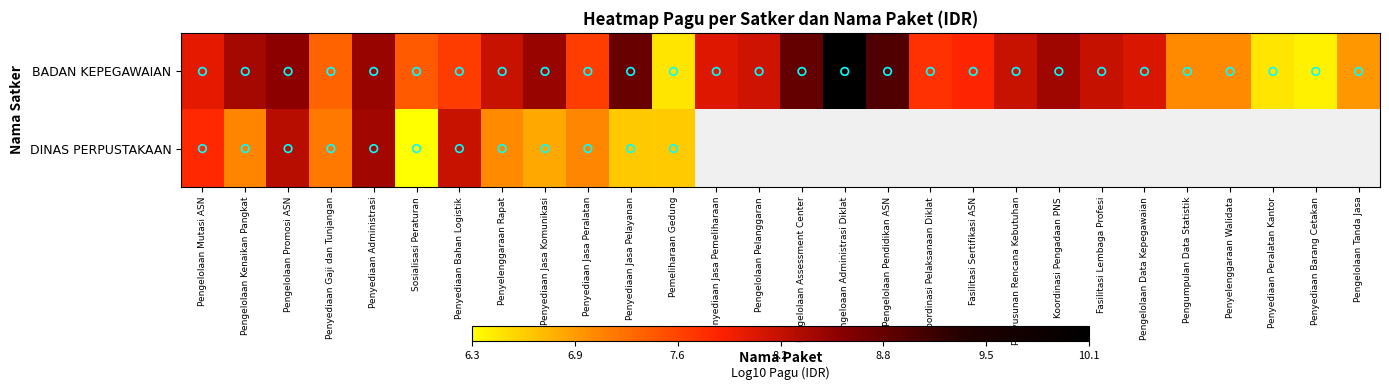

Rank the categories by BADAN KEPEGAWAIAN value from highest to lowest.

Pengeloaan Administrasi Diklat, Pengelolaan Pendidikan ASN, Pengelolaan Assessment Center, Penyediaan Jasa Pelayanan, Pengelolaan Promosi ASN, Penyediaan Jasa Komunikasi, Penyediaan Administrasi, Koordinasi Pengadaan PNS, Pengelolaan Kenaikan Pangkat, Fasilitasi Lembaga Profesi, Penyelenggaraan Rapat, Penyusunan Rencana Kebutuhan, Pengelolaan Pelanggaran, Pengelolaan Data Kepegawaian, Penyediaan Jasa Pemeliharaan, Pengelolaan Mutasi ASN, Fasilitasi Sertifikasi ASN, Koordinasi Pelaksanaan Diklat, Penyediaan Bahan Logistik, Penyediaan Jasa Peralatan, Sosialisasi Peraturan, Penyediaan Gaji dan Tunjangan, Pengumpulan Data Statistik, Penyelenggaraan Walidata, Pengelolaan Tanda Jasa, Pemeliharaan Gedung, Penyediaan Peralatan Kantor, Penyediaan Barang Cetakan